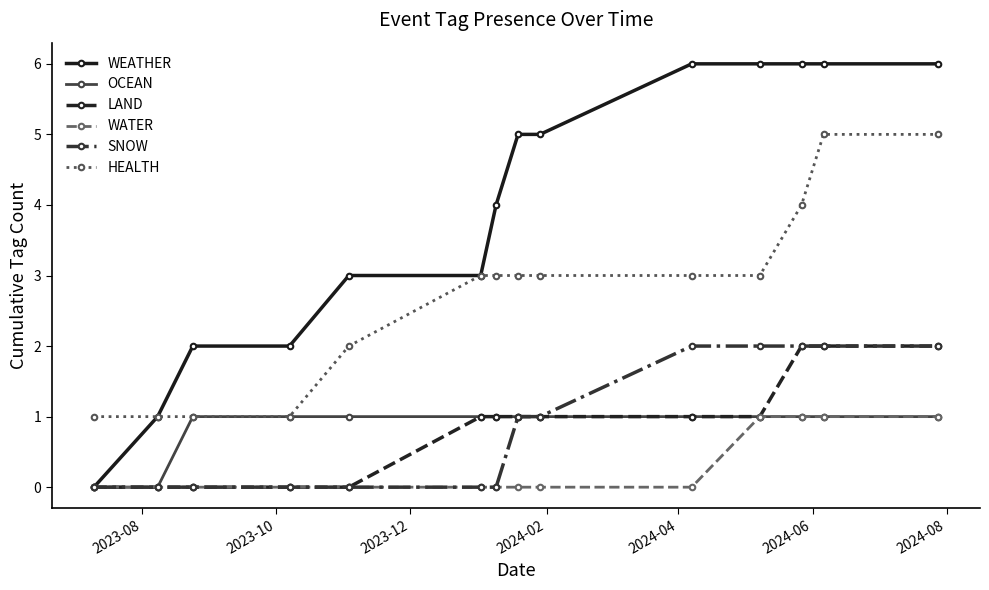

How many data points in WEATHER are less than 5?

7